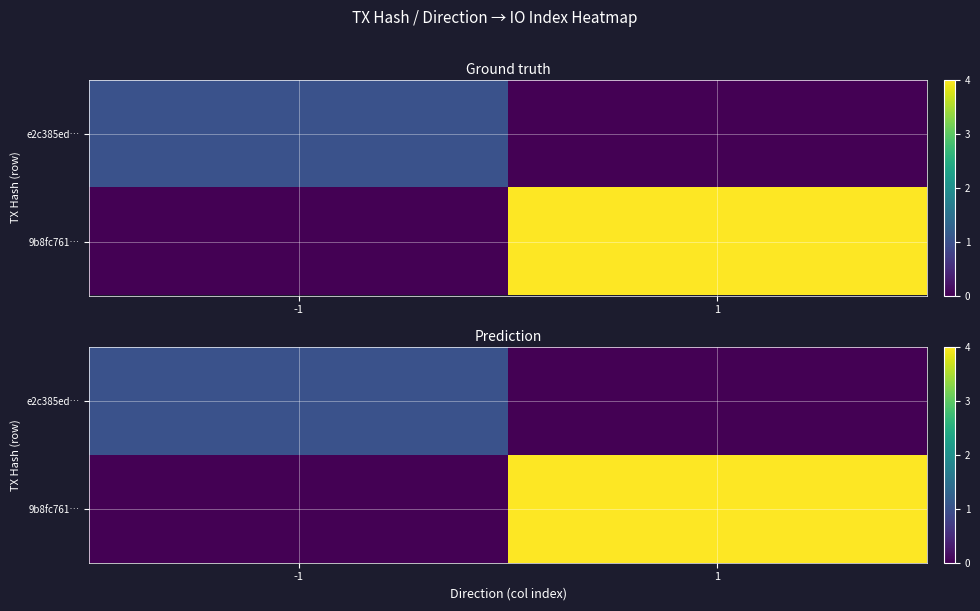

What is the difference between the highest and lowest values at 1?

4